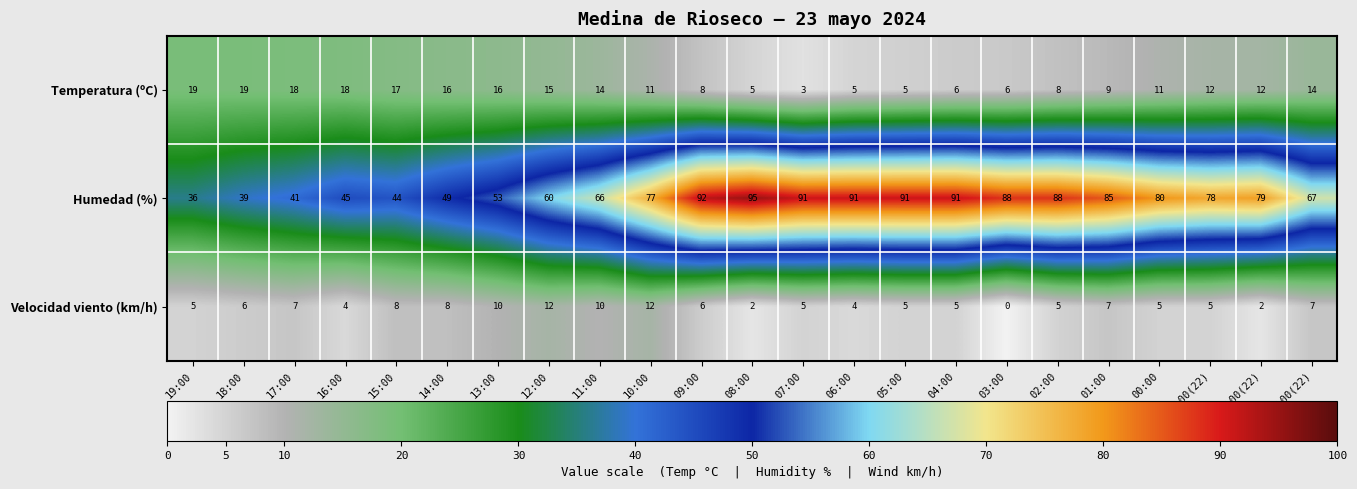

The value of Temperatura (ºC) at 15:00 is 8. True or false?

False